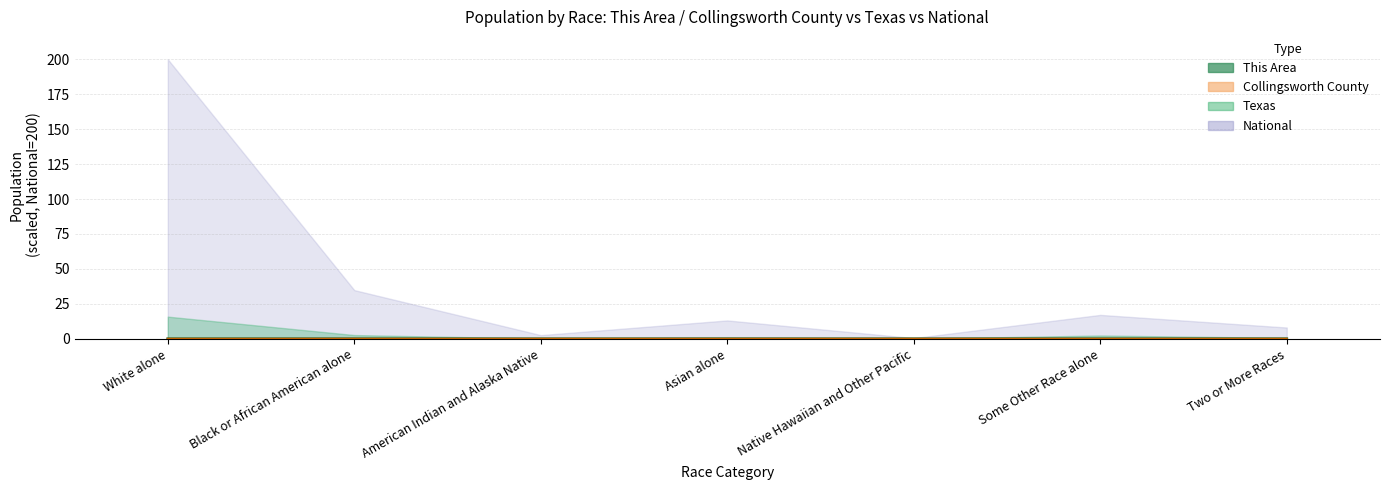

Which category has the highest value in the Collingsworth County series?

White alone